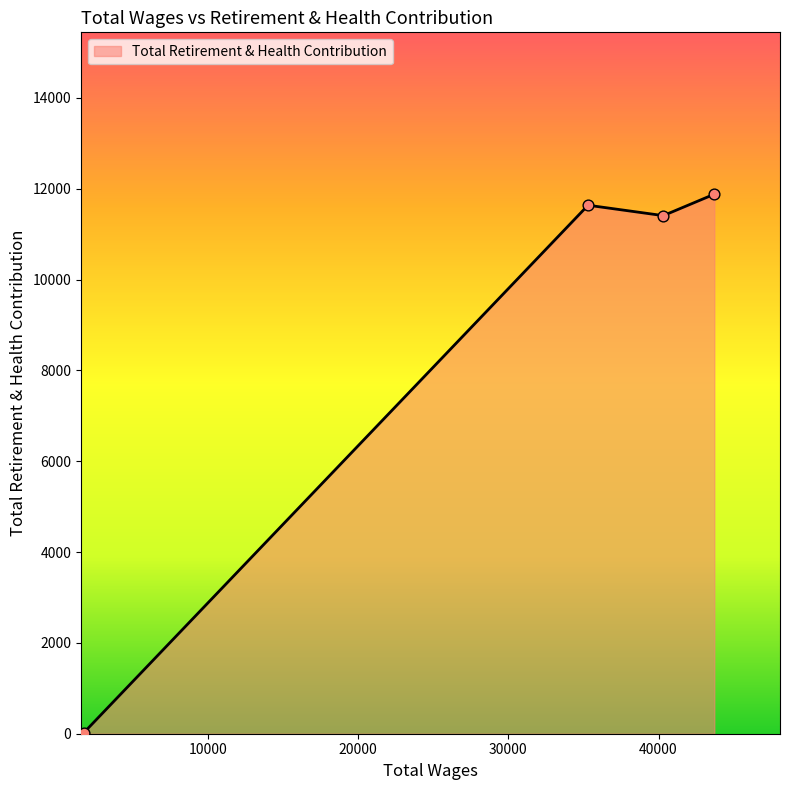

True or false: there are more than 2 points higher than both neighbors.

False